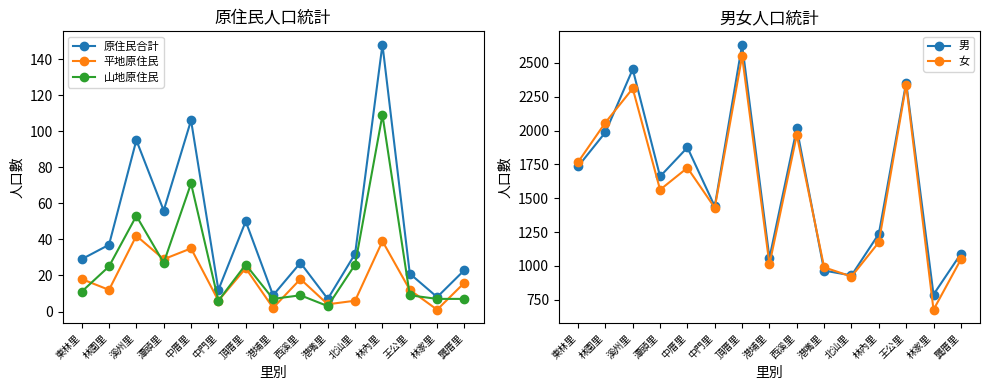

True or false: 山地原住民 and 原住民合計 intersect in this chart.

False